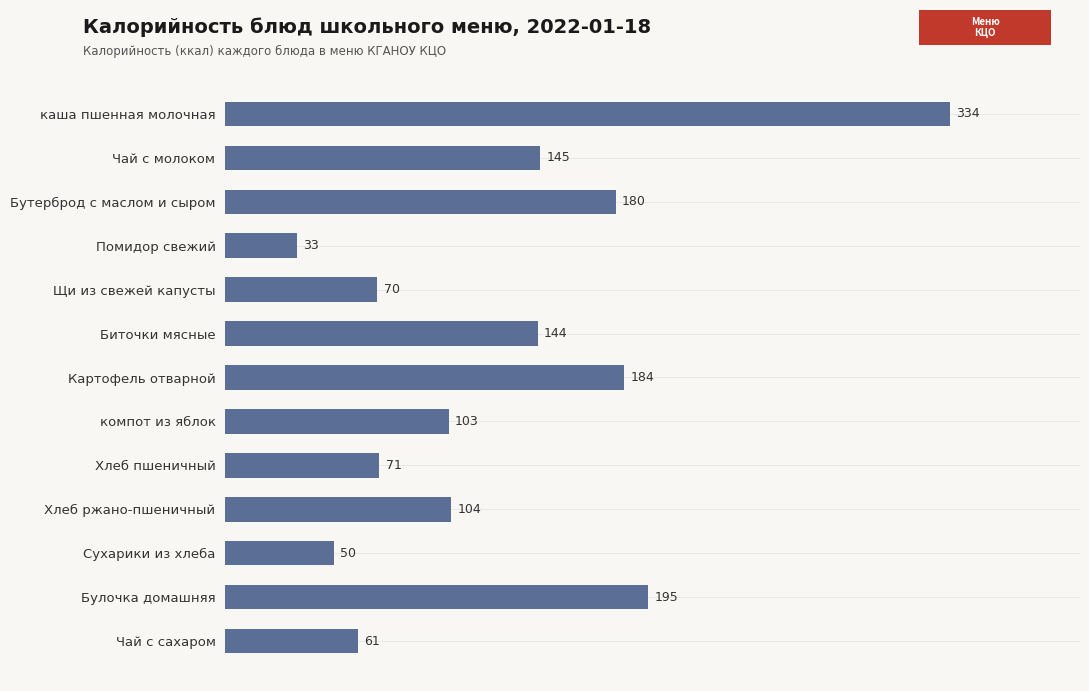

Reading top to bottom, extract all data points from this chart.

каша пшенная молочная=334	Чай с молоком=145	Бутерброд с маслом и сыром=180	Помидор свежий=33	Щи из свежей капусты=70	Биточки мясные=144	Картофель отварной=184	компот из яблок=103	Хлеб пшеничный=71	Хлеб ржано-пшеничный=104	Сухарики из хлеба=50	Булочка домашняя=195	Чай с сахаром=61